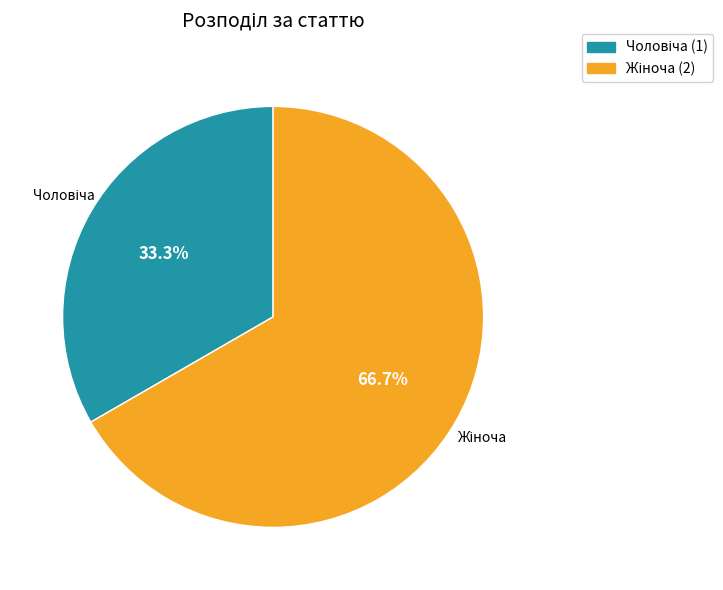

Is there any slice that represents more than half of the pie?

Yes